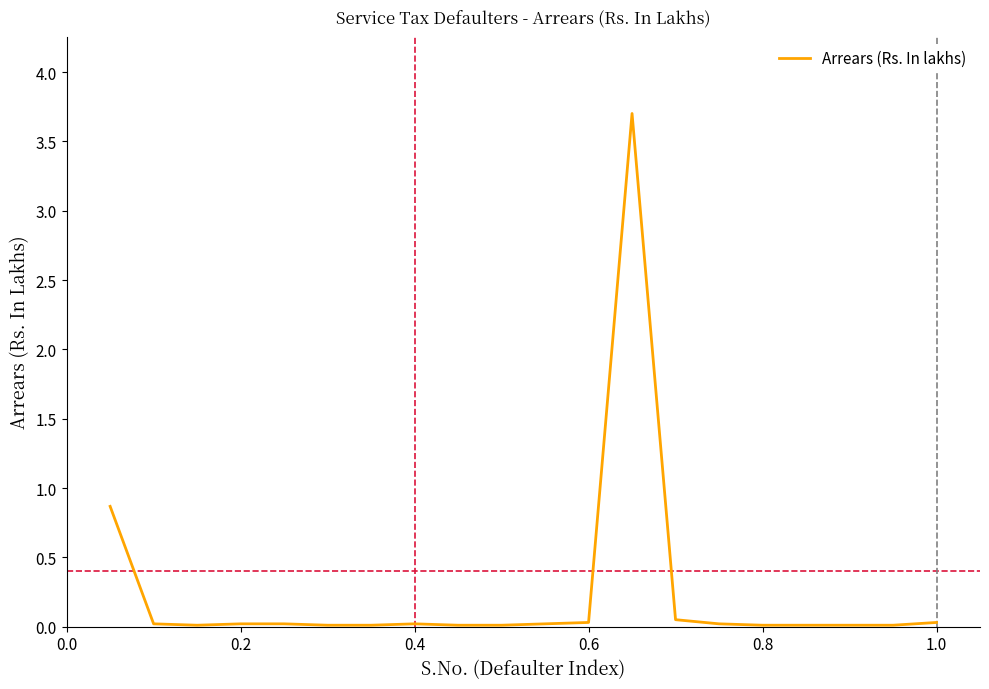

What is the greatest value displayed?

3.7